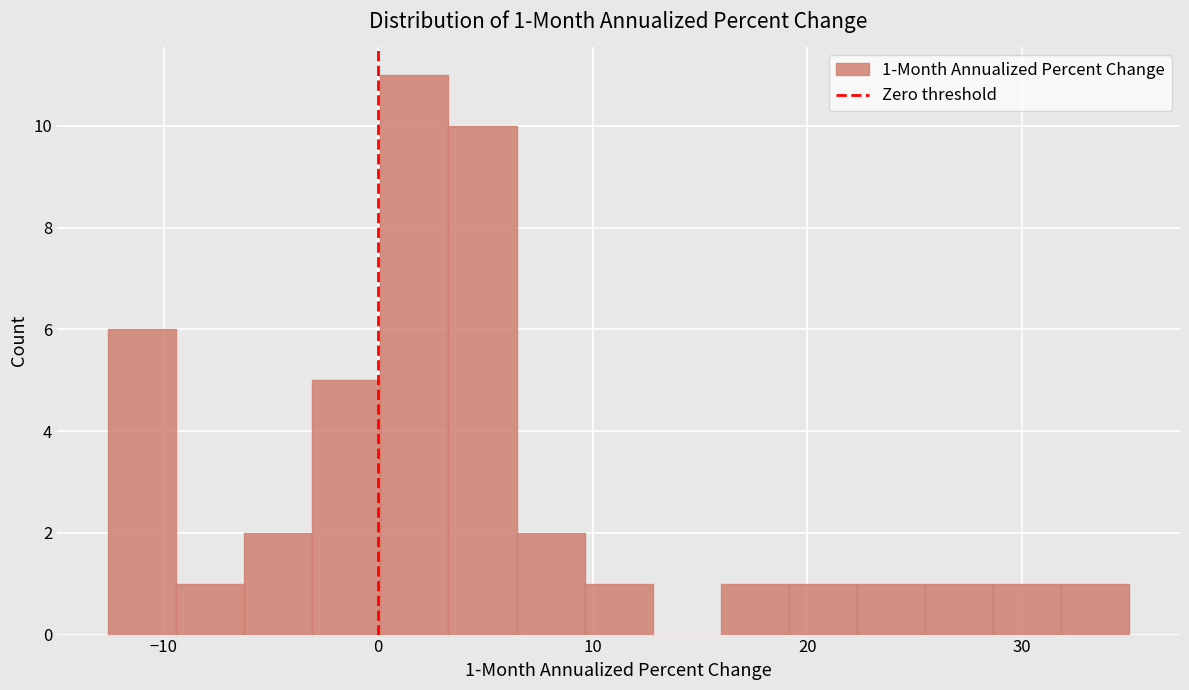

Read against the x-axis, roughly where is the centre of the tallest bar?

2